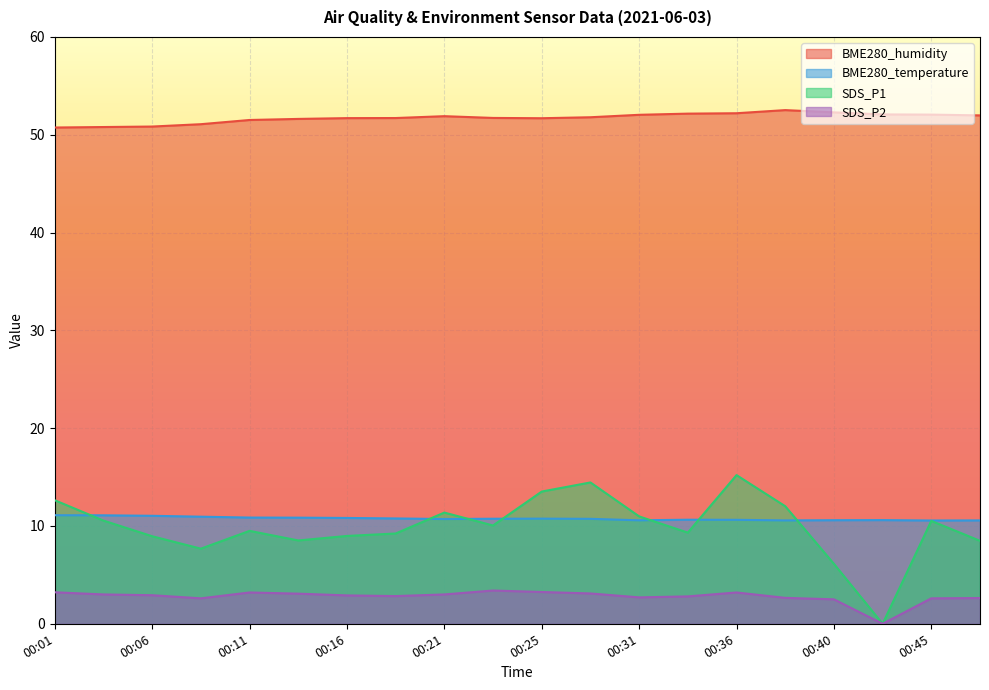

How many distinct data groups are displayed?

4